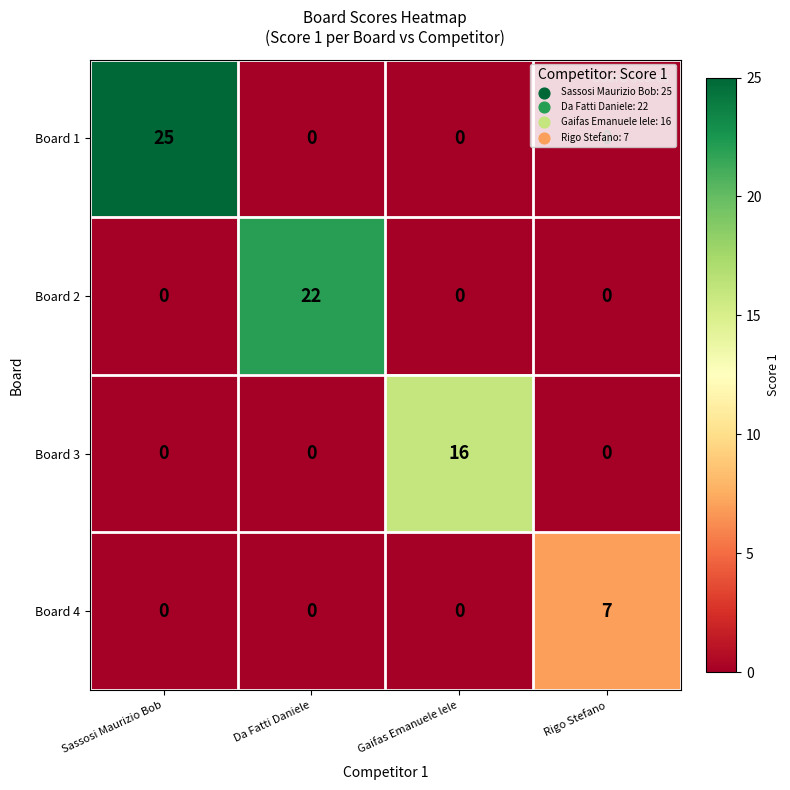

True or false: Board 4 has a value of 0 at Gaifas Emanuele lele.

True